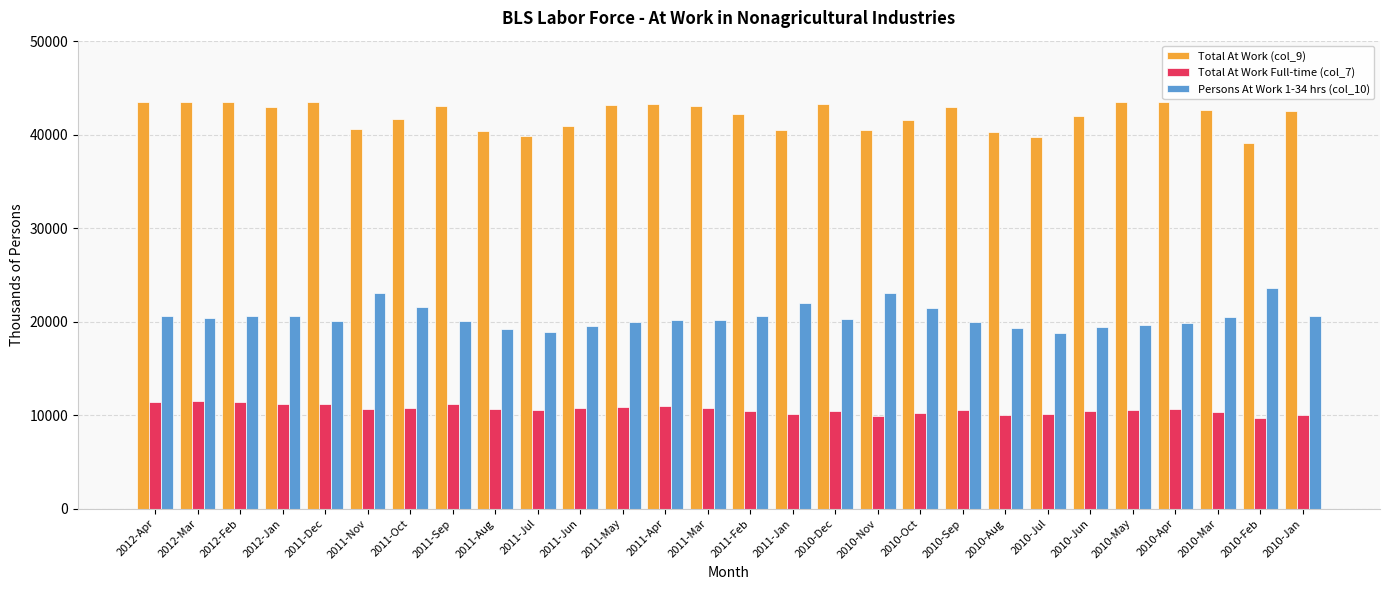

What is the difference between the second highest and second lowest values in the Total At Work Full-time (col_7) series?

1484